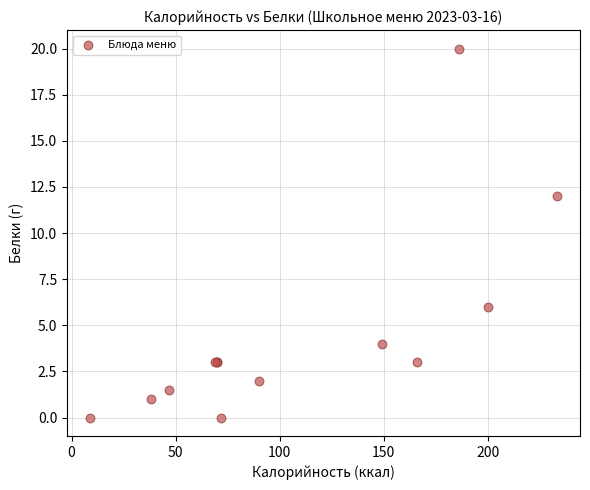

What Y value in the scatter plot is closest to 10?

12.0